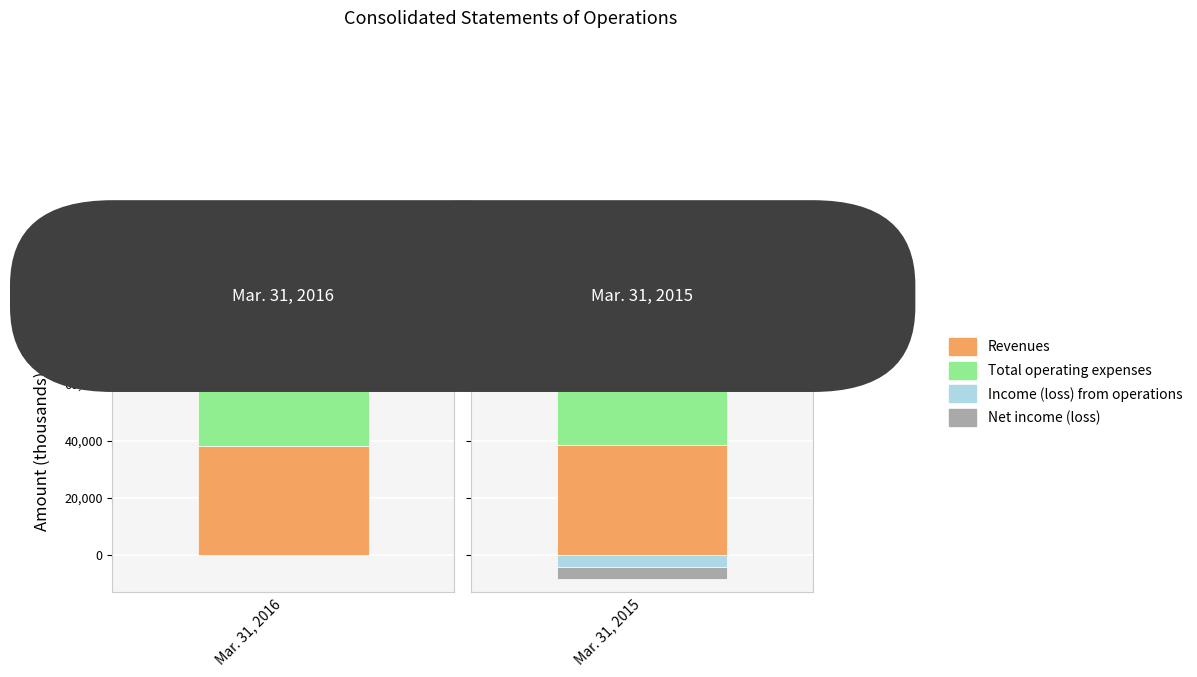

Which category has the lowest value across all series?

Mar. 31, 2015